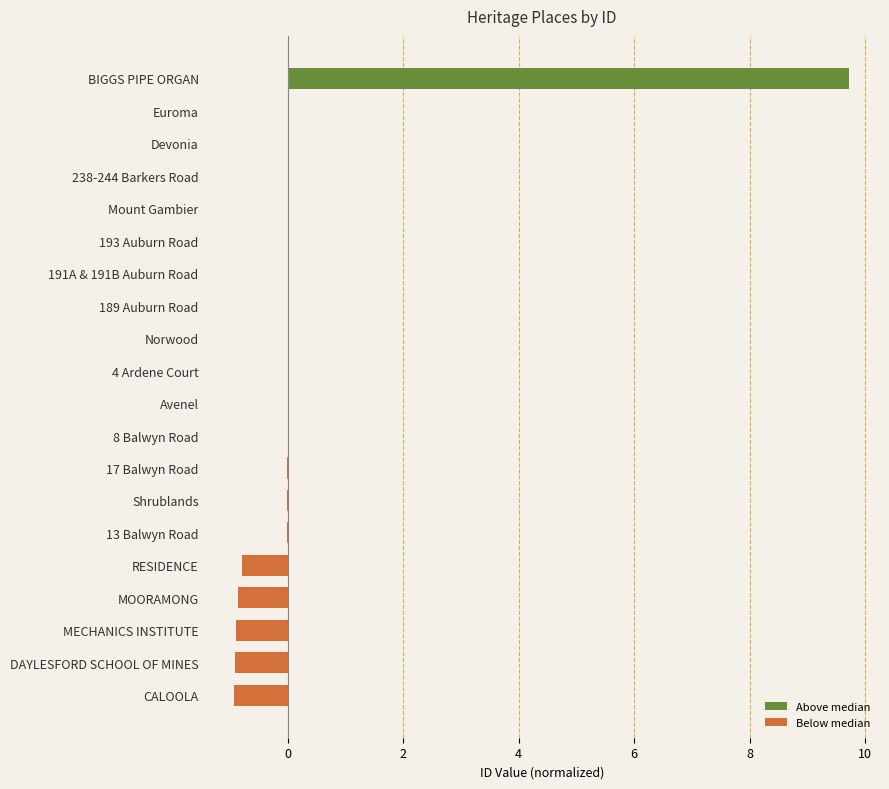

How many bars are there in each group?

2